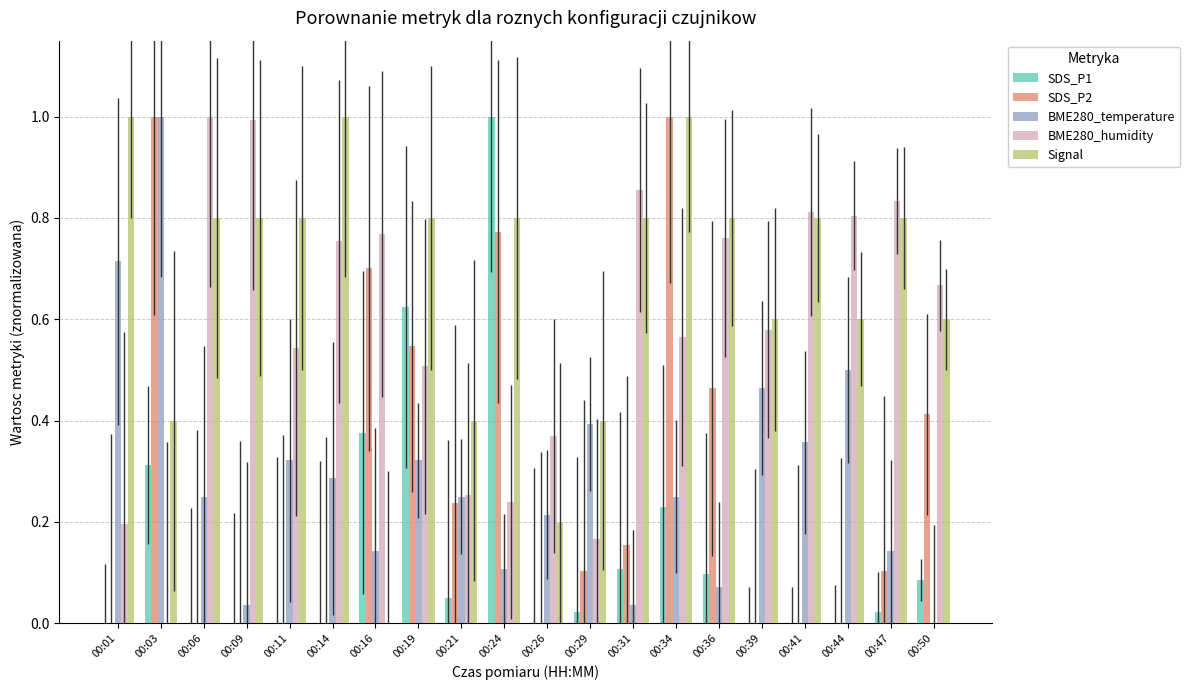

Between 00:09 and 00:34, which series saw the biggest shift?

SDS_P2